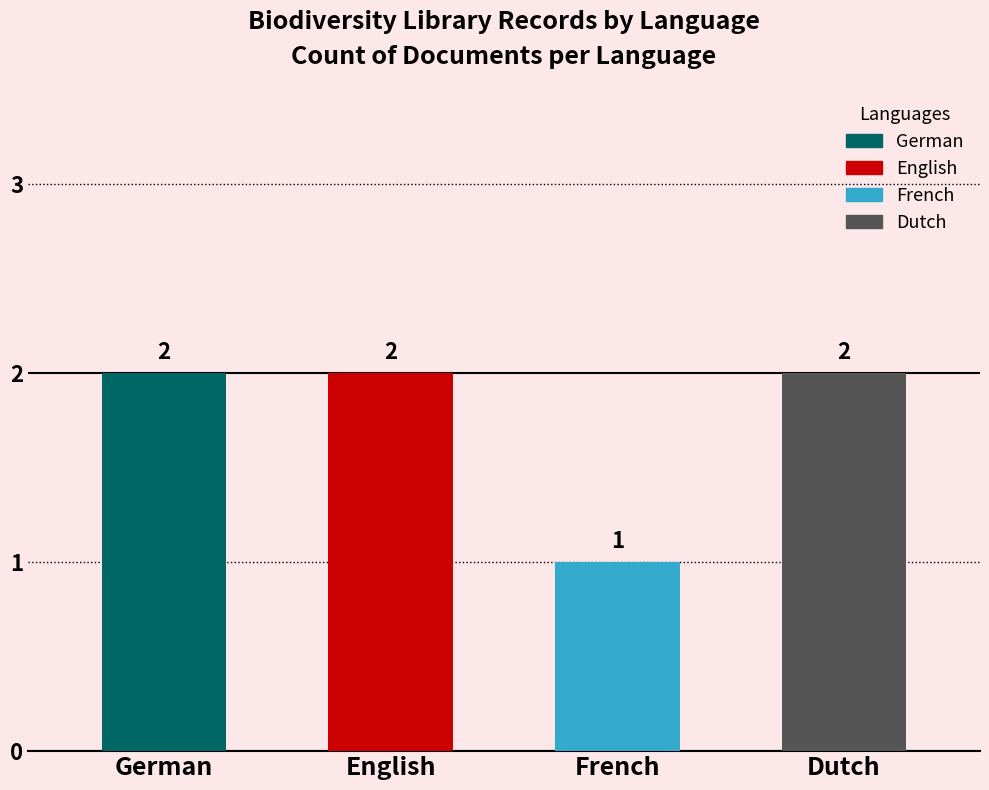

What is the label of the 2nd bar from the left?

English